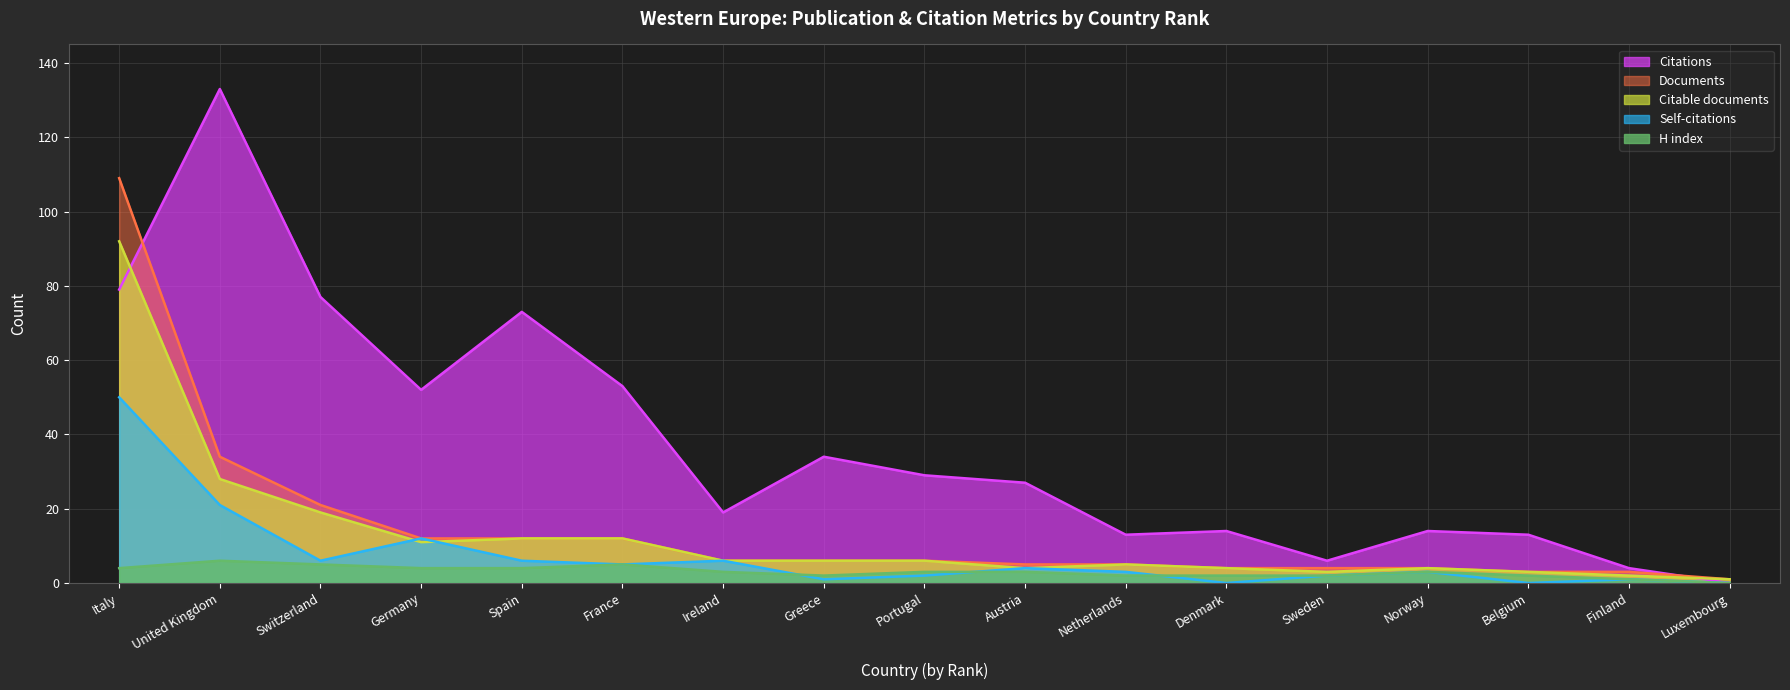

Which category has the lowest value in the Citations series?

Luxembourg